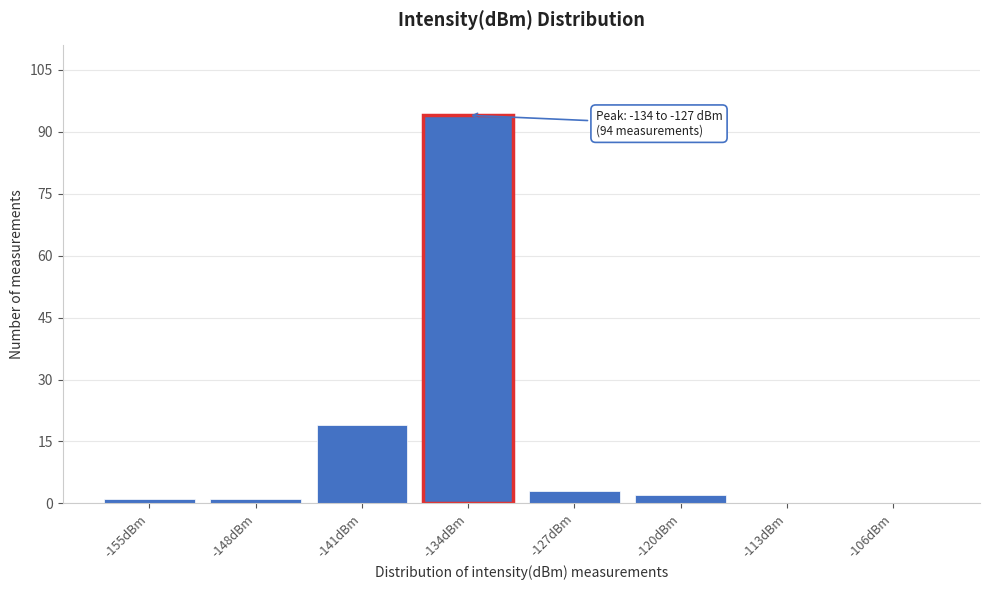

Reading left to right, what are all the values shown in this chart?

-155dBm=1	-148dBm=1	-141dBm=19	-134dBm=94	-127dBm=3	-120dBm=2	-113dBm=0	-106dBm=0